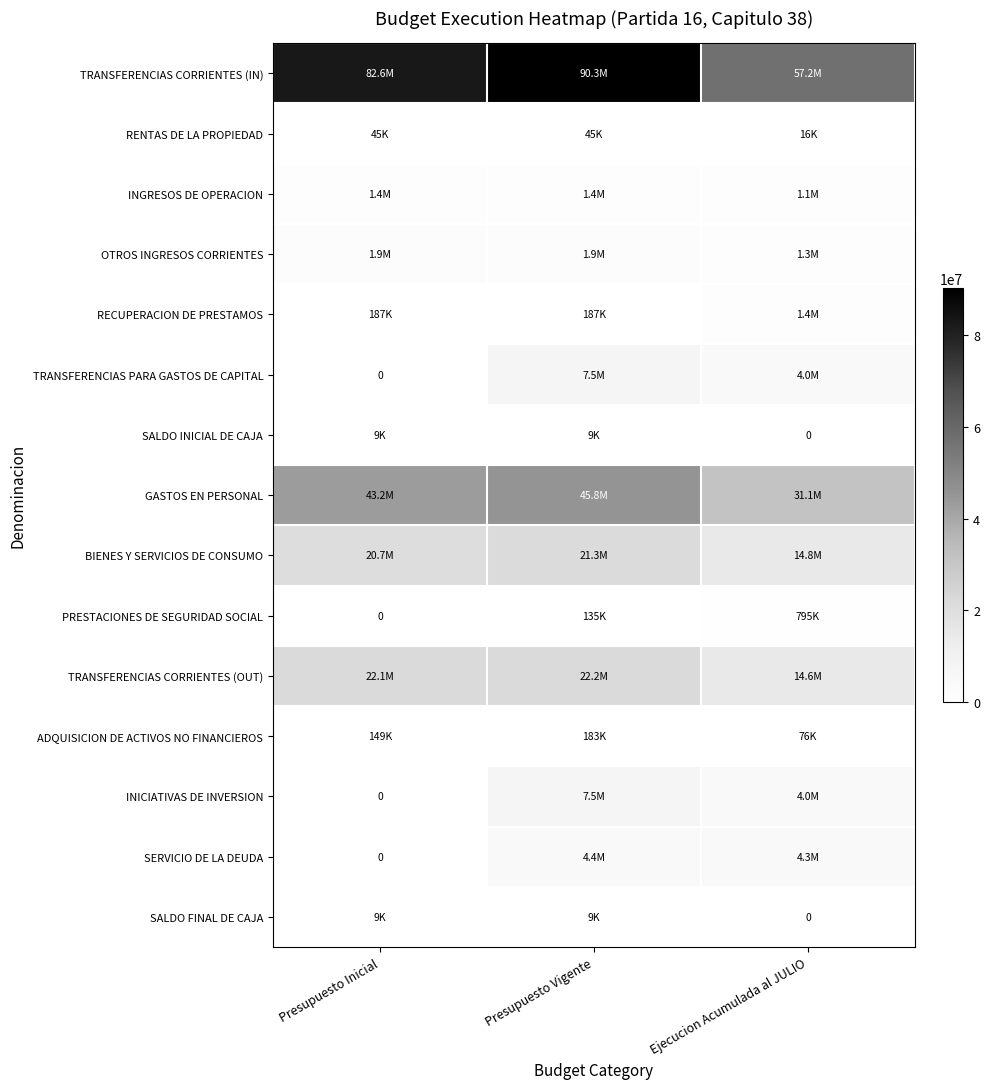

What is the average value of the SALDO FINAL DE CAJA series?

5868